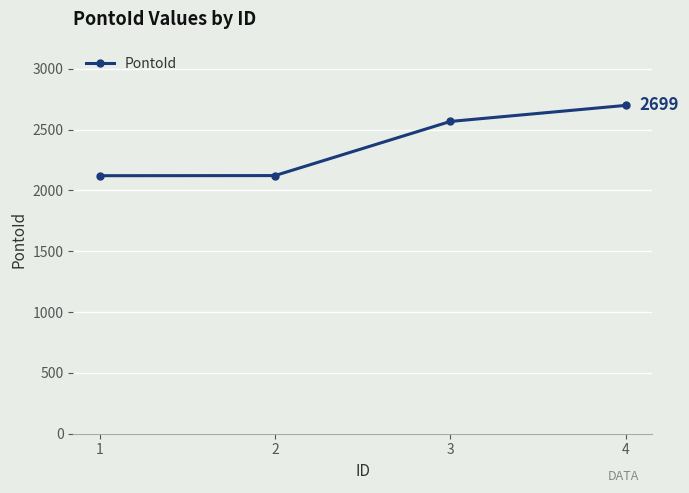

True or false: the data has more than 2 interior local peaks.

False